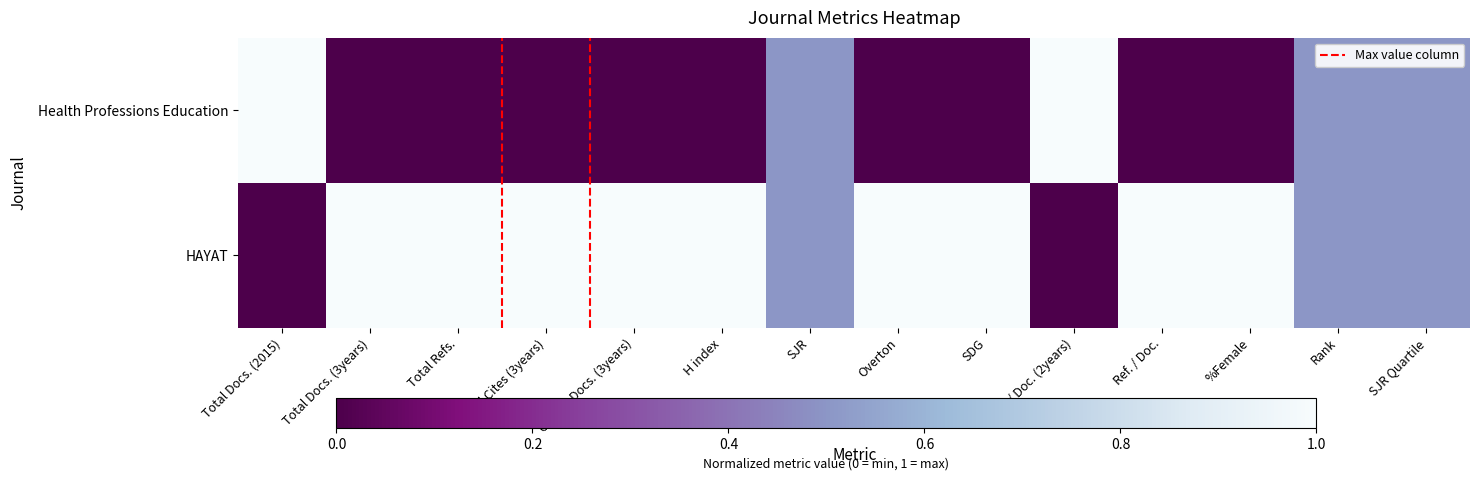

At which category does the chart reach its minimum across all series?

Total Docs. (2015)